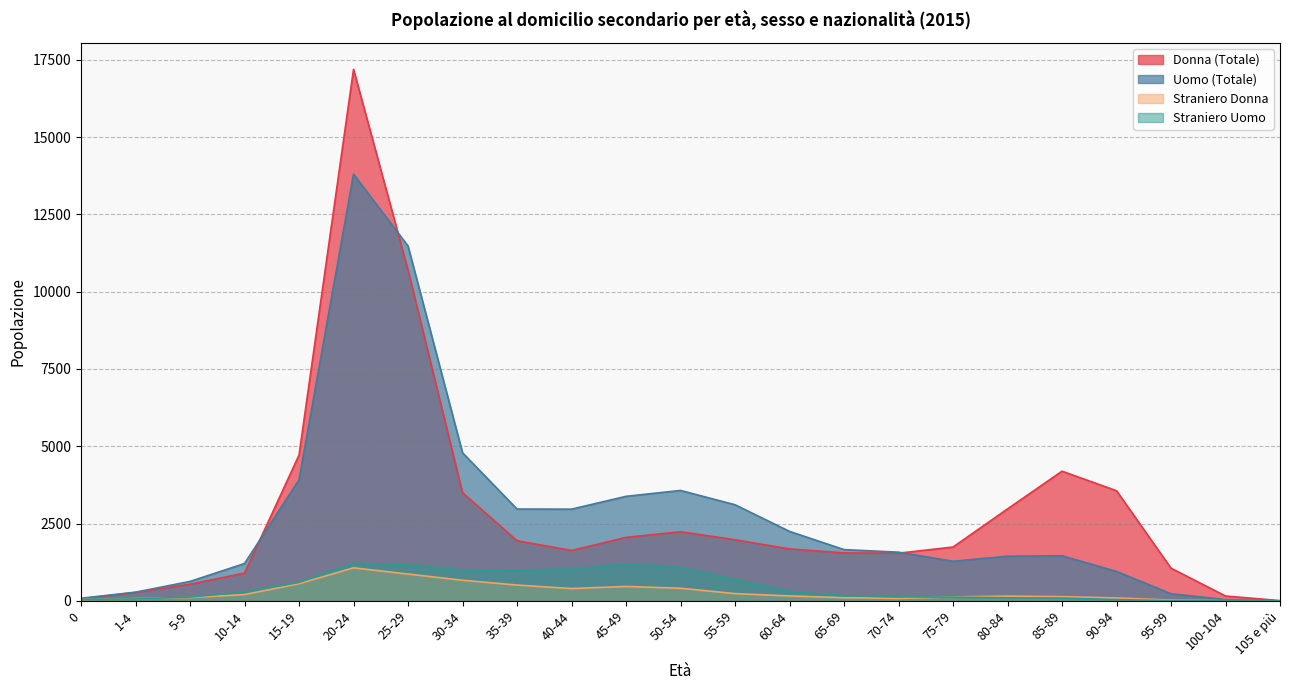

How many distinct data groups are displayed?

4